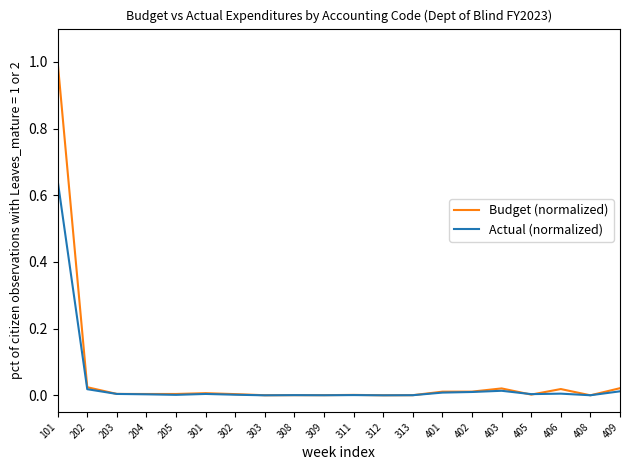

The Budget (normalized) series shows 0.0 at 203. True or false?

True